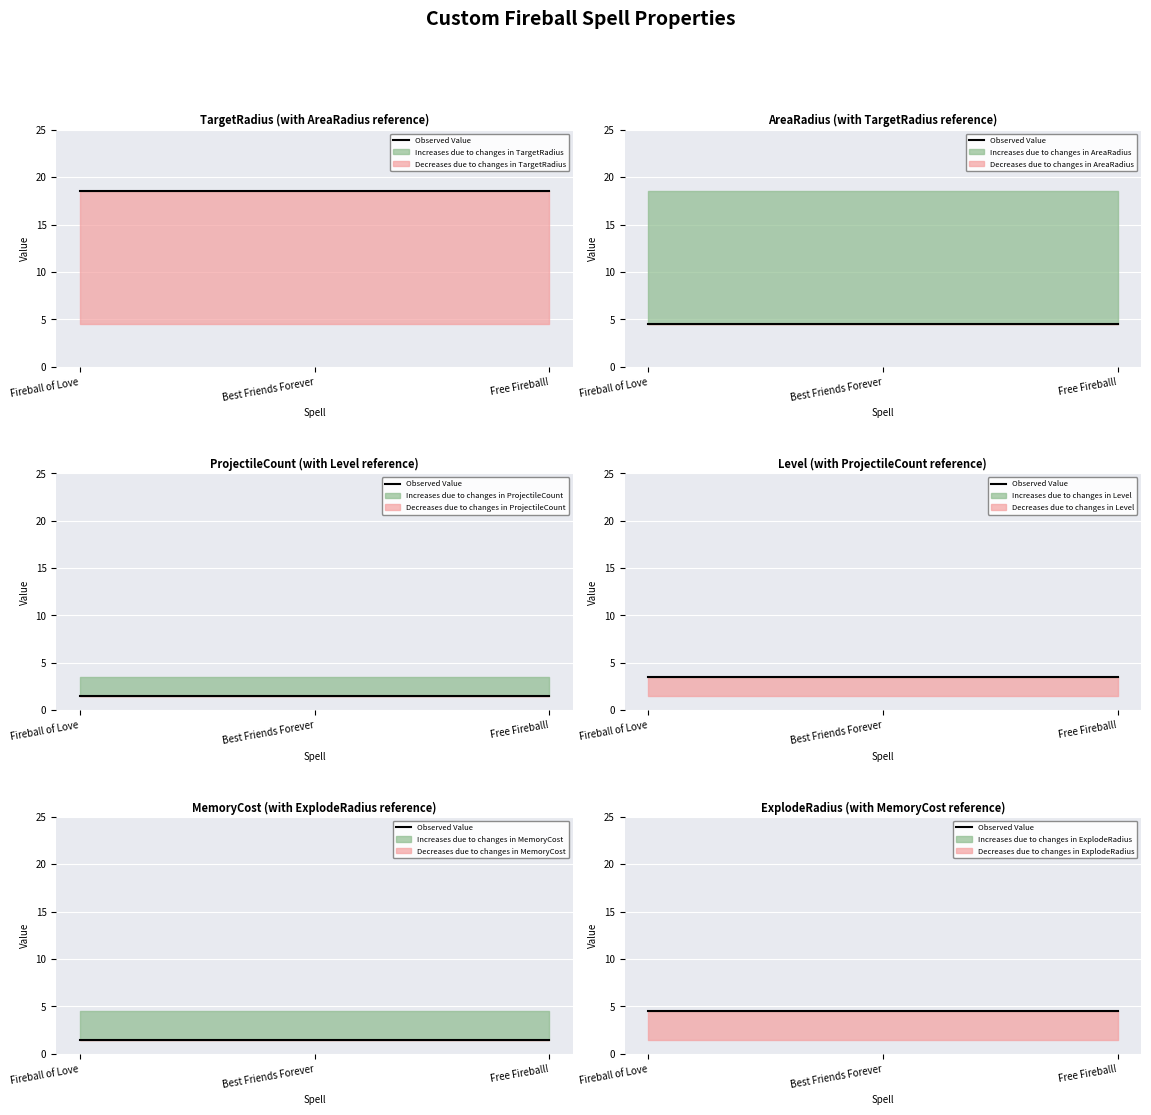

Does the chart display data point markers on the line(s)?

No